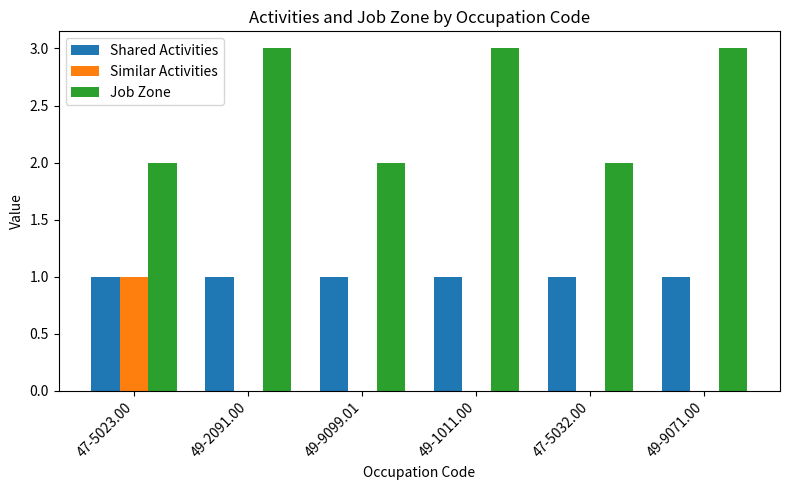

Is the value of Shared Activities at 49-9099.01 greater than the value of Similar Activities at 49-9071.00?

Yes